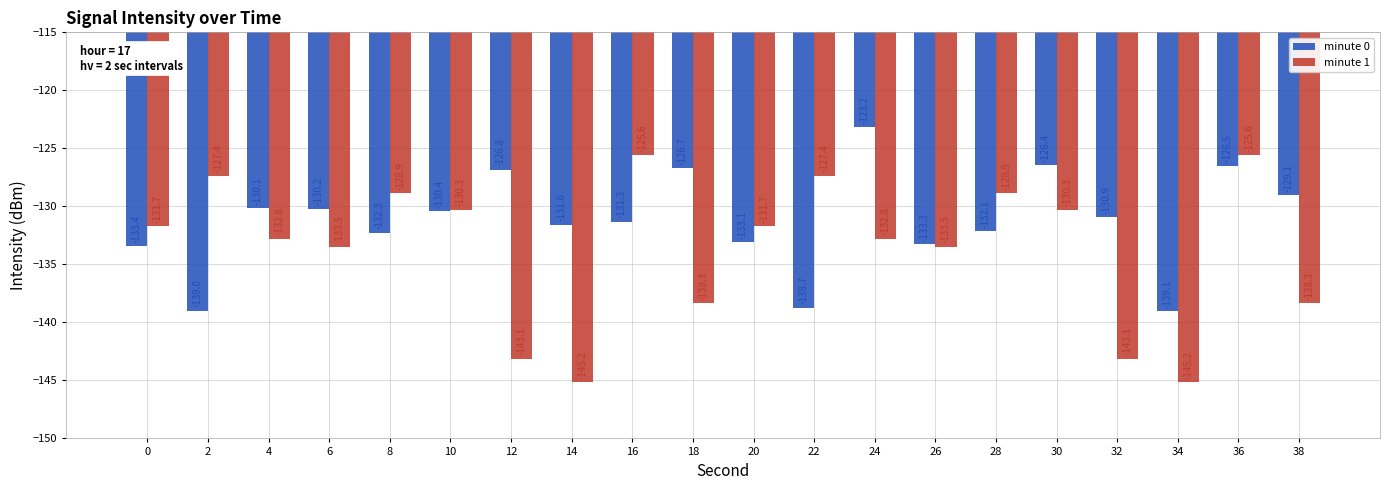

List the series in order of their peak value, lowest first.

minute 1, minute 0